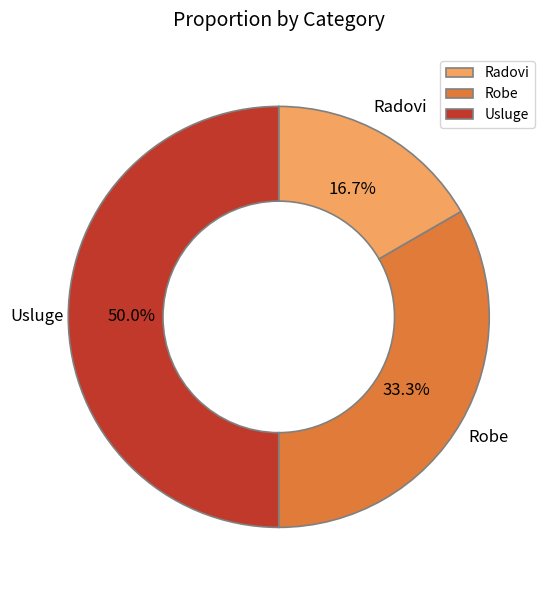

Between Radovi and Usluge, which is larger?

Usluge